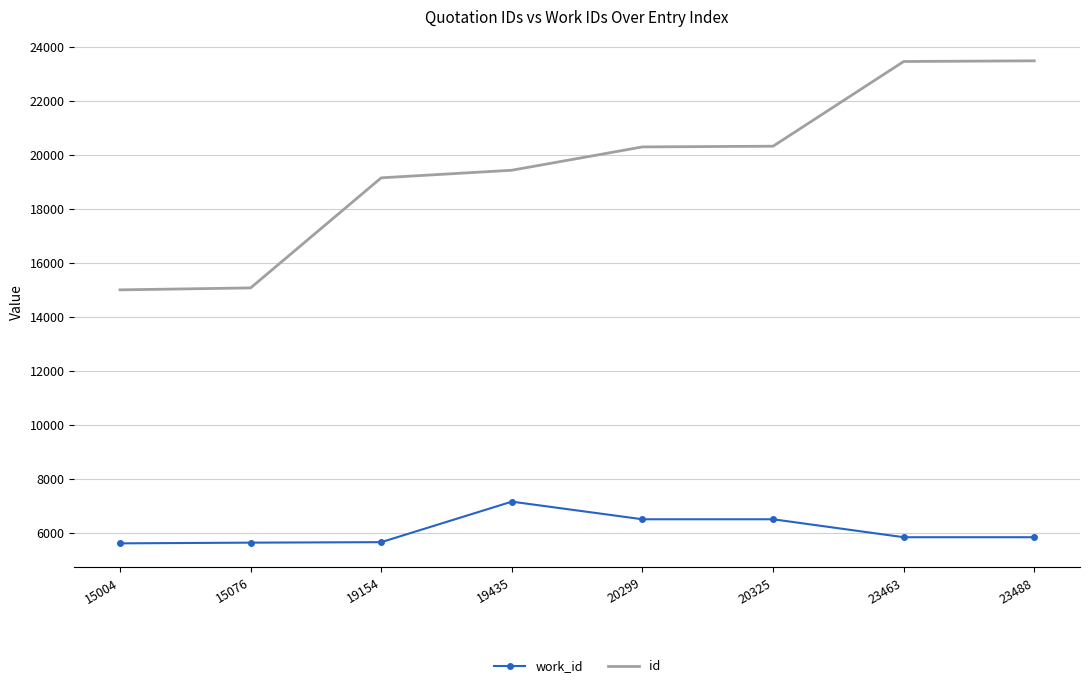

Is it true that work_id equals 5614 at 15004?

True